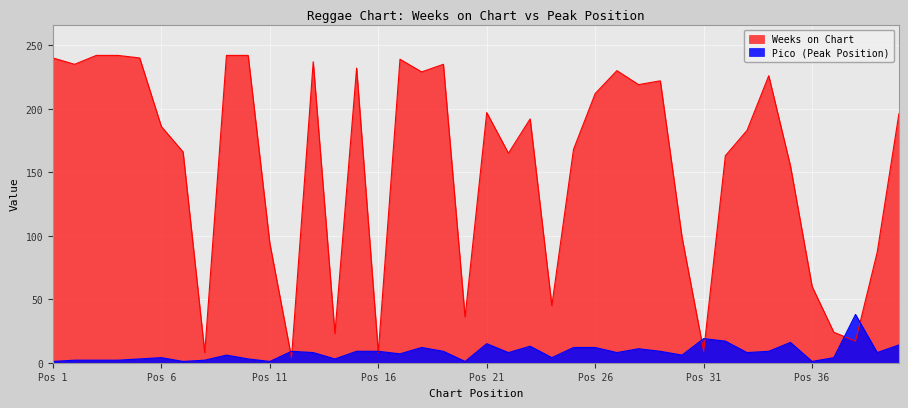

Which series has the largest total across all categories?

Weeks on Chart